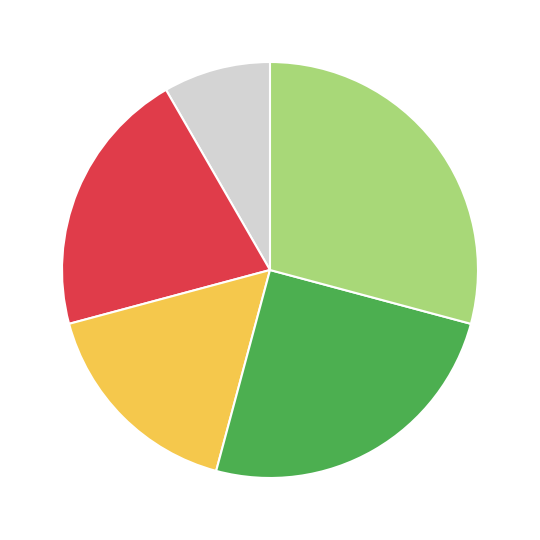

Is there any slice that represents more than half of the pie?

No